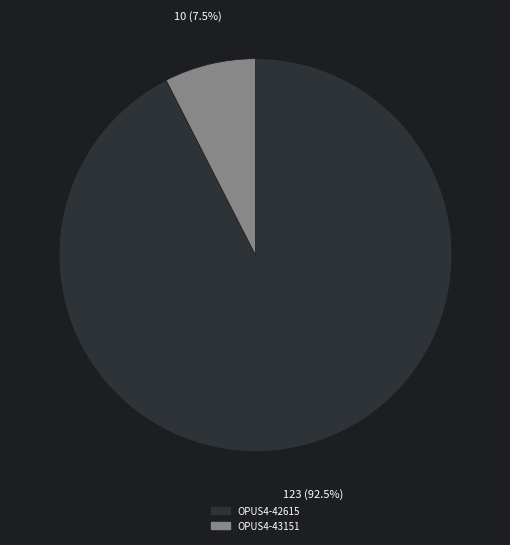

What is the smallest slice in the pie chart?

OPUS4-43151